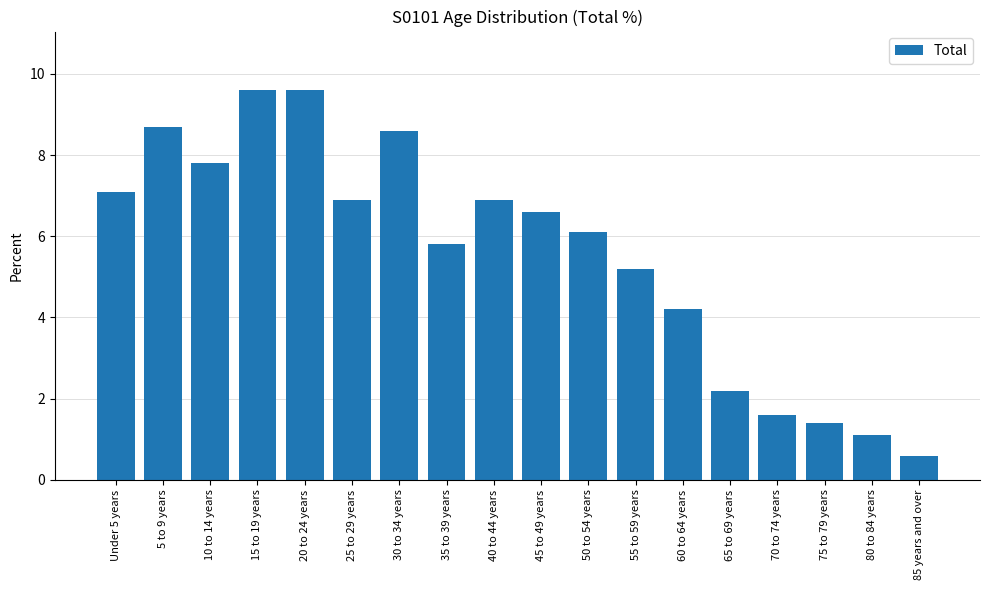

What is the change in value from 40 to 44 years to 80 to 84 years?

-5.8